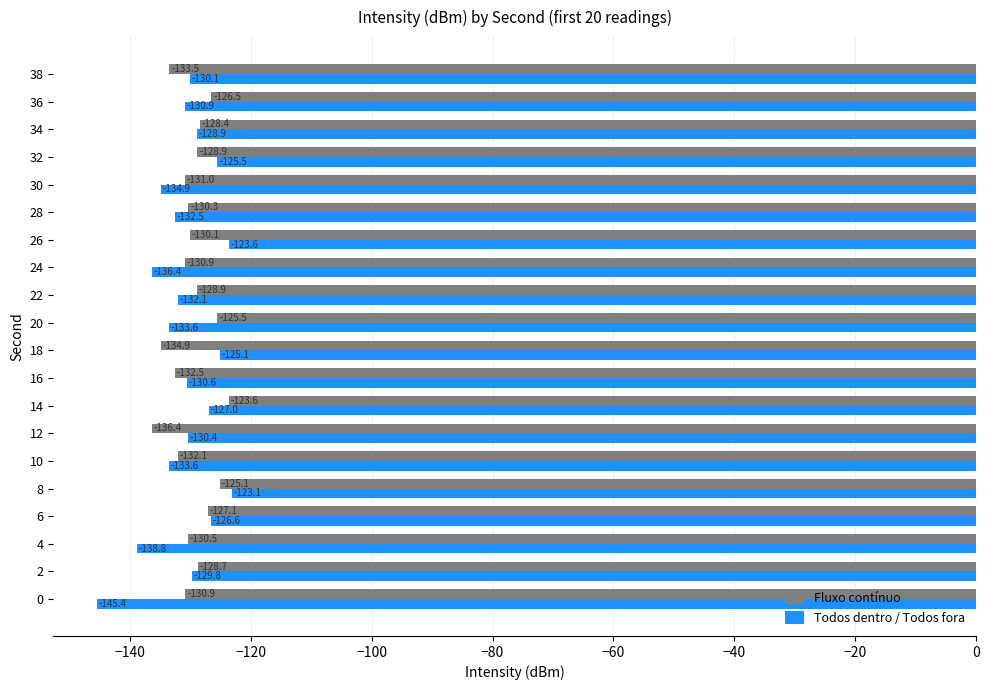

At which category is the sum across all series the highest?

8